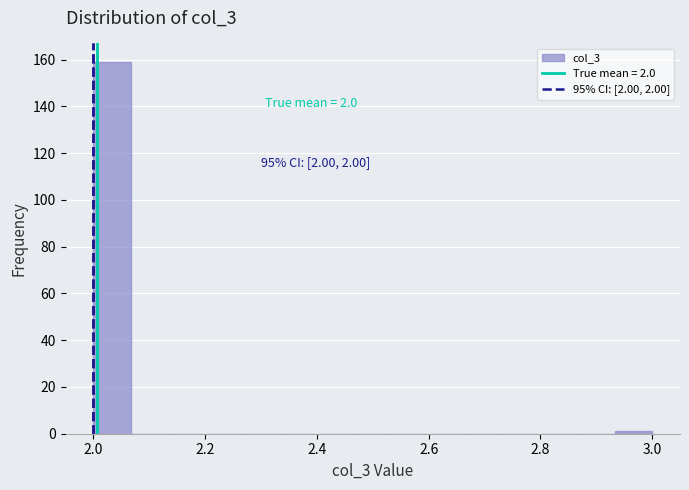

Around what value on the x-axis is the tallest bar? Give the approximate position of its centre, as read against the axis.

2.04